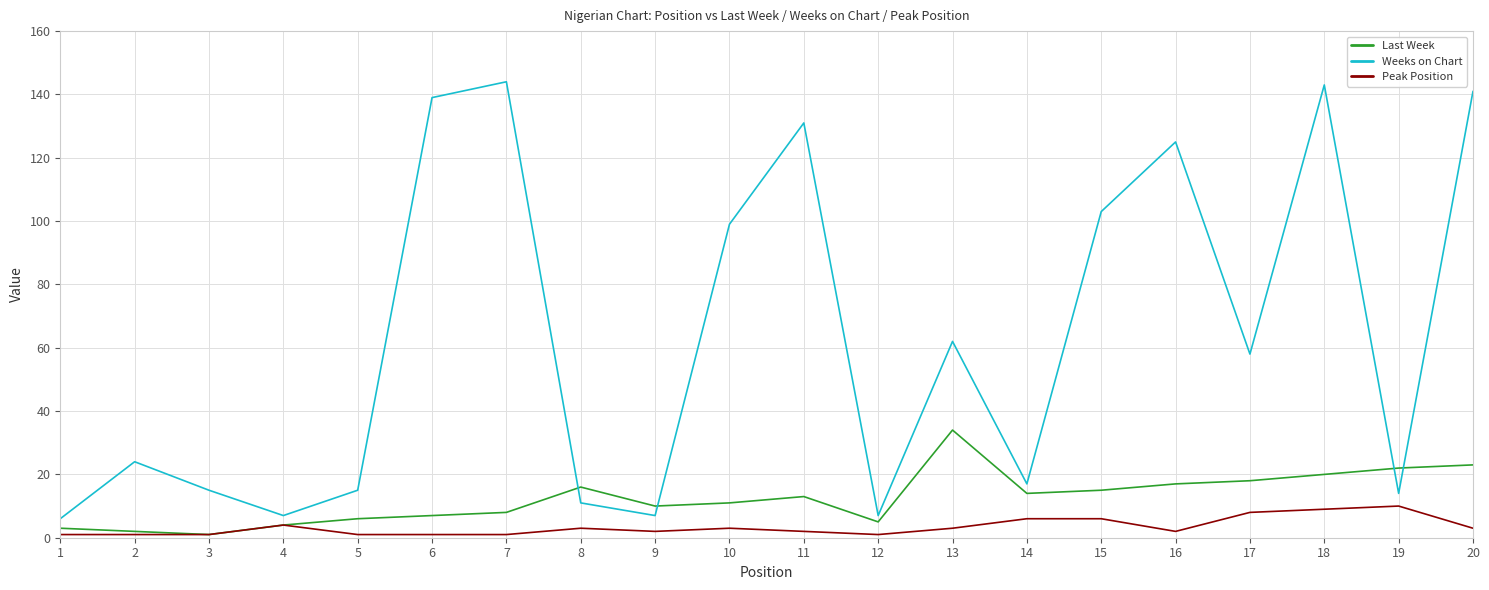

What is the highest value of the Last Week series?

34